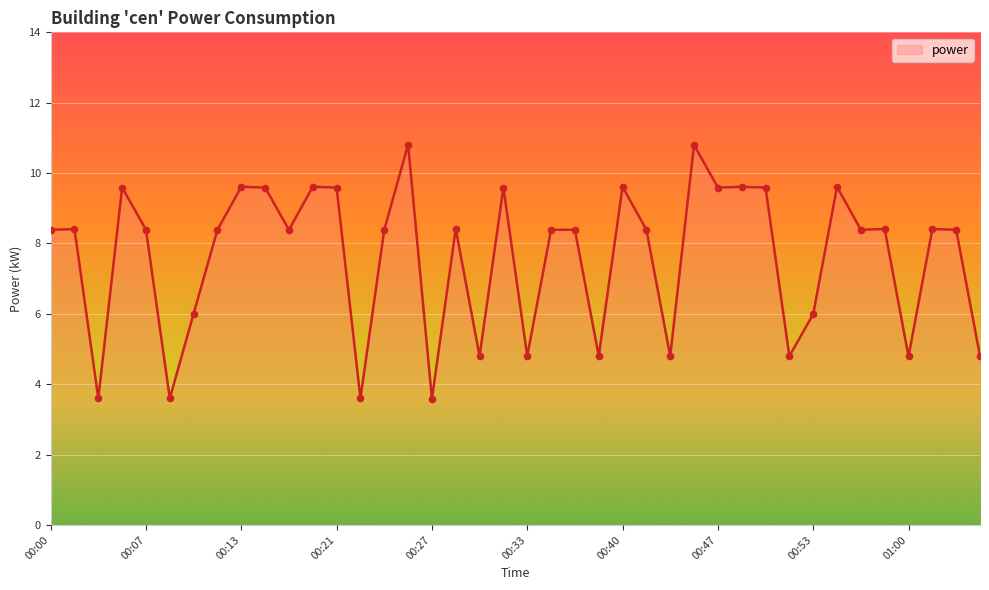

What is the smallest value displayed?

3.6